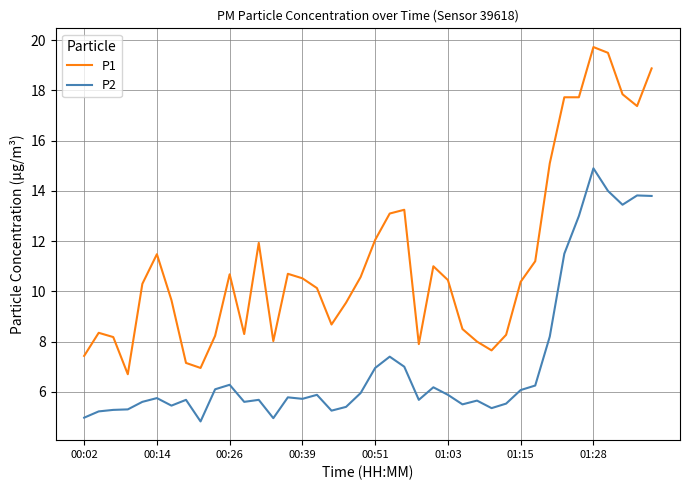

True or false: P1 and P2 intersect in this chart.

False